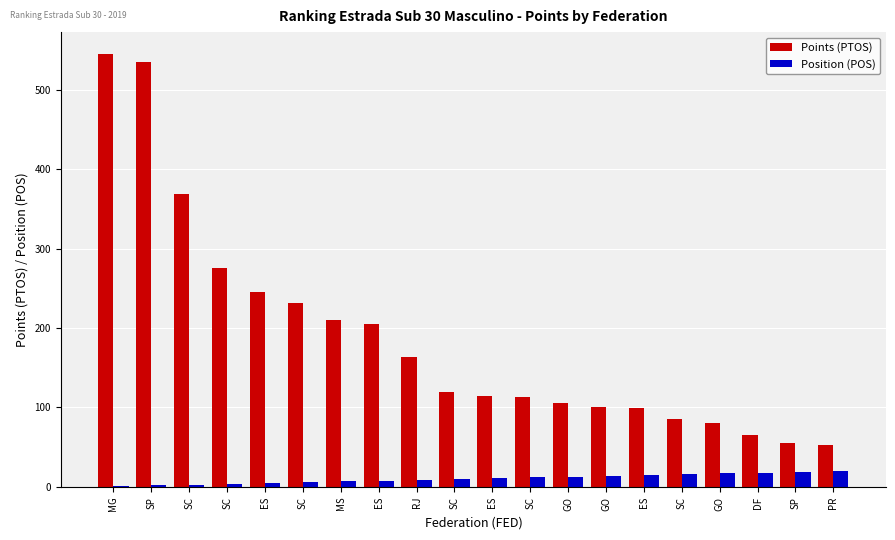

List the labels in order of Position (POS) value, largest first.

PR, SP, DF, GO, SC, ES, GO, GO, SC, ES, SC, RJ, ES, MS, SC, ES, SC, SC, SP, MG